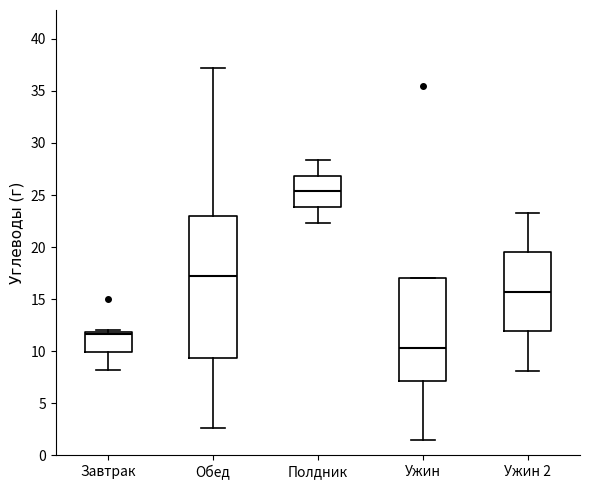

Which box is the tallest, from its lower edge to its upper edge?

Обед